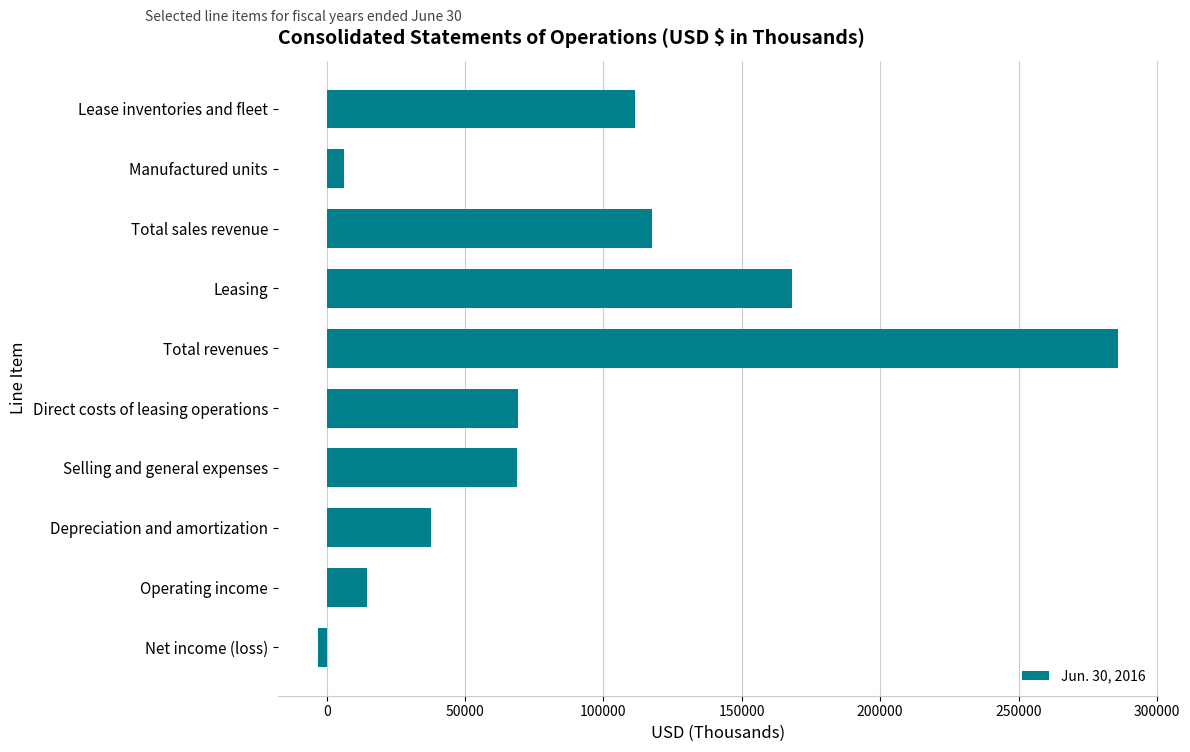

What is the average value?

87607